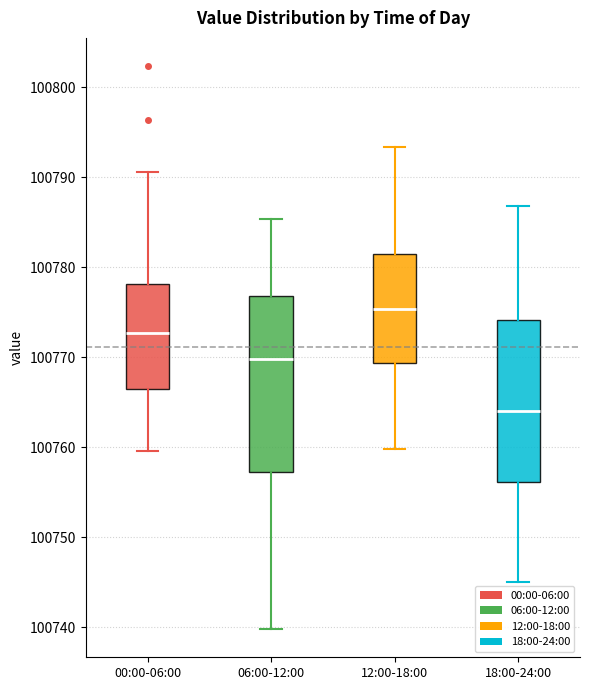

Reading left to right, transcribe this box plot: for each box, give where its median line is, the range the box spans, and where its two whiskers end, as read against the y-axis. The values are not printed on the chart, so give them approximately, as read against the axis.

00:00-06:00: median 100773, box 100767 to 100778, whiskers 100760 to 100791
06:00-12:00: median 100770, box 100757 to 100777, whiskers 100740 to 100785
12:00-18:00: median 100775, box 100769 to 100782, whiskers 100760 to 100793
18:00-24:00: median 100764, box 100756 to 100774, whiskers 100745 to 100787